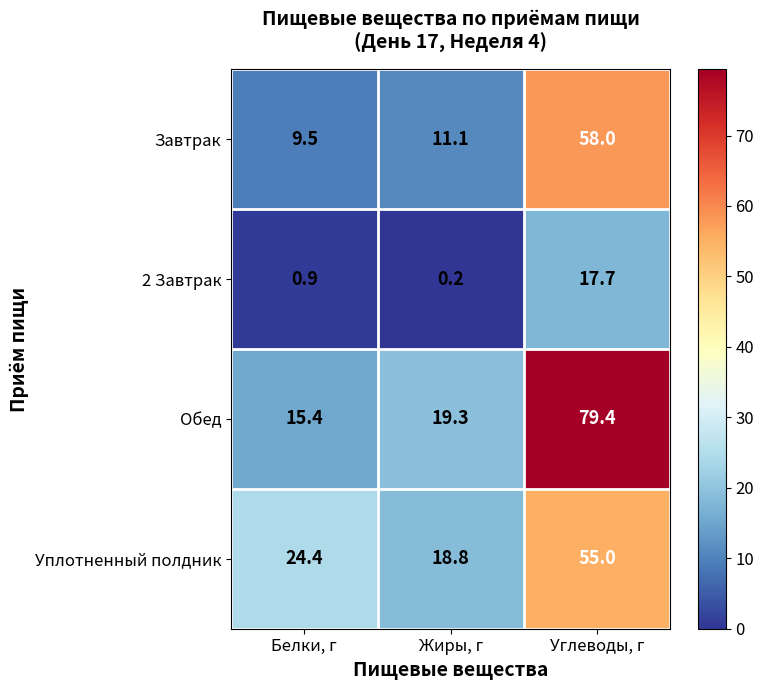

How many values in the Обед series are below 19?

1